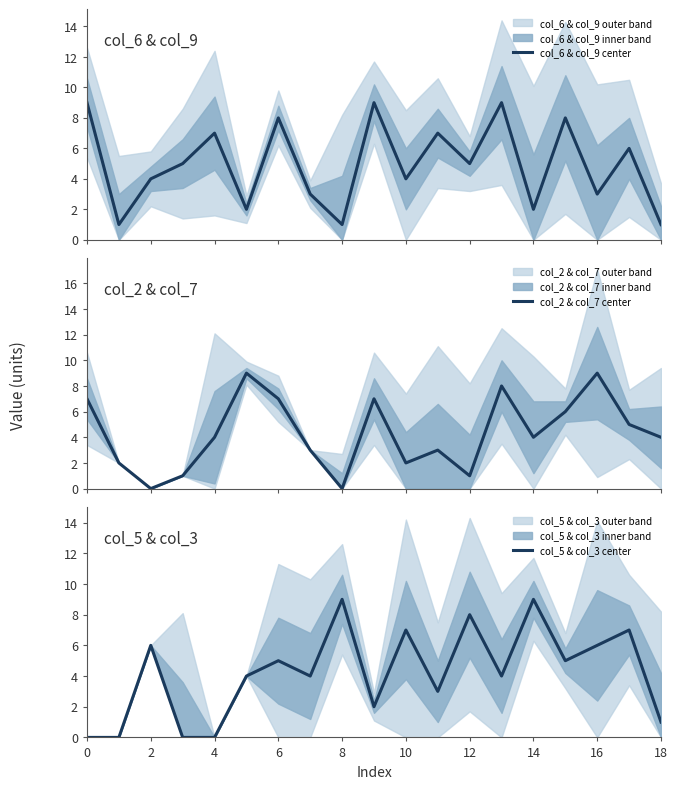

True or false: col_5 & col_3 center has a value of 10 at 10.

False